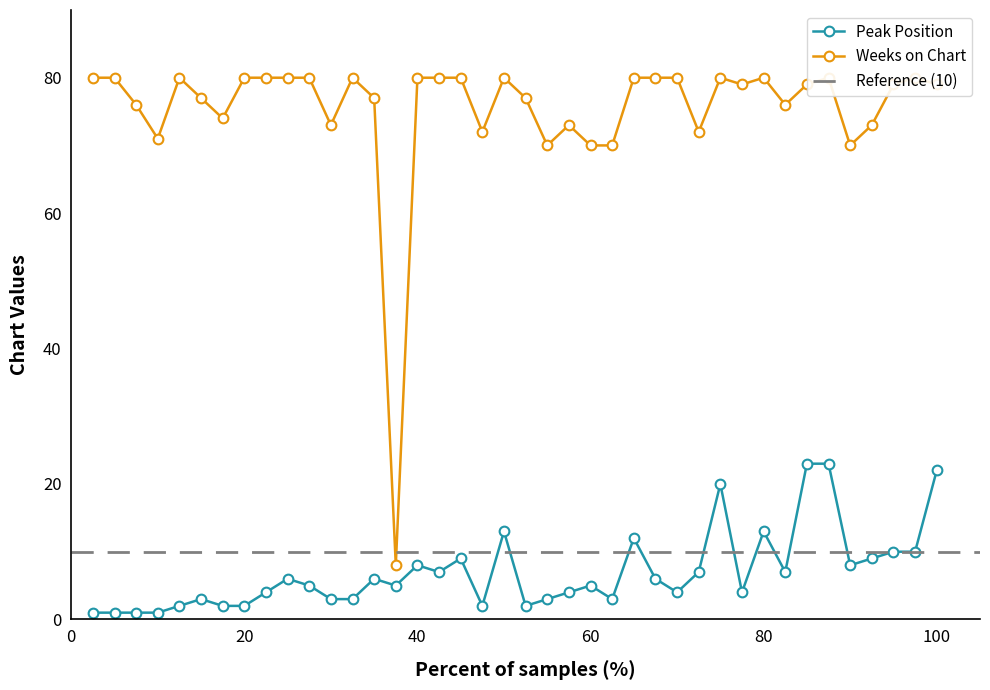

True or false: Weeks on Chart and Peak Position cross at least once.

False